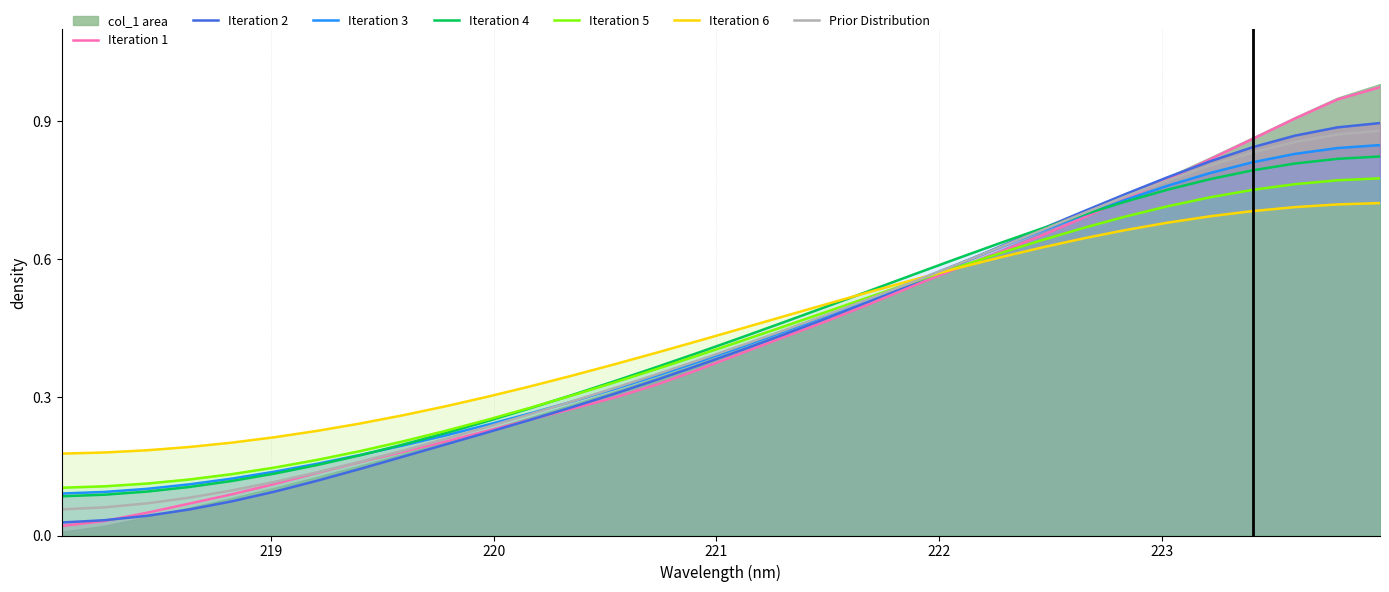

At which category does the chart reach its peak across all series?

223.9802